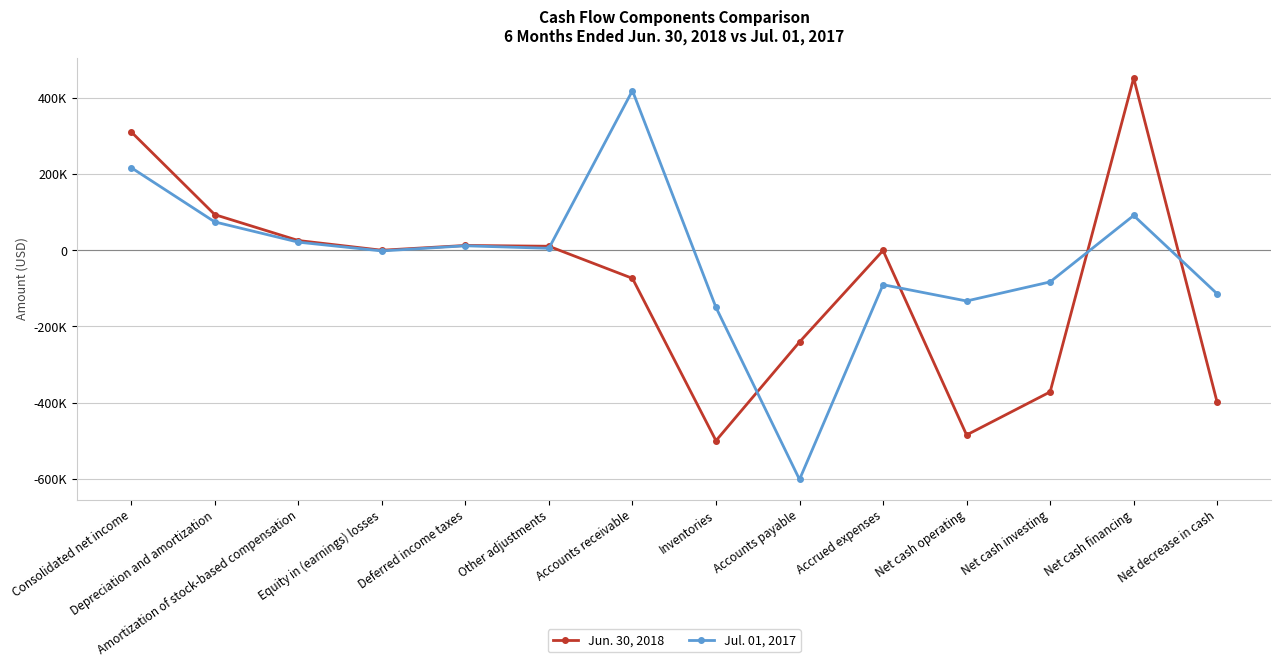

What is the value of the Jun. 30, 2018 point at the 10th from the left?

-516